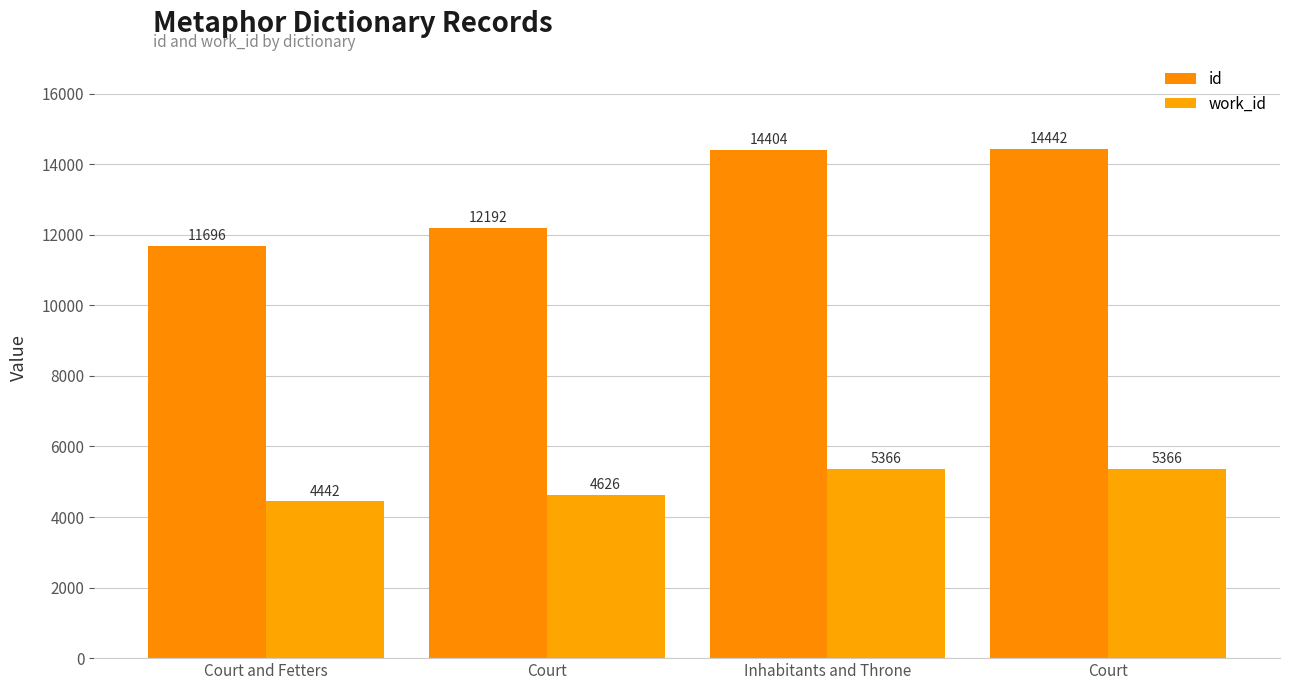

Reading left to right, transcribe all the data shown in this chart.

id: Court and Fetters=11696	Court=12192	Inhabitants and Throne=14404	Court=14442
work_id: Court and Fetters=4442	Court=4626	Inhabitants and Throne=5366	Court=5366